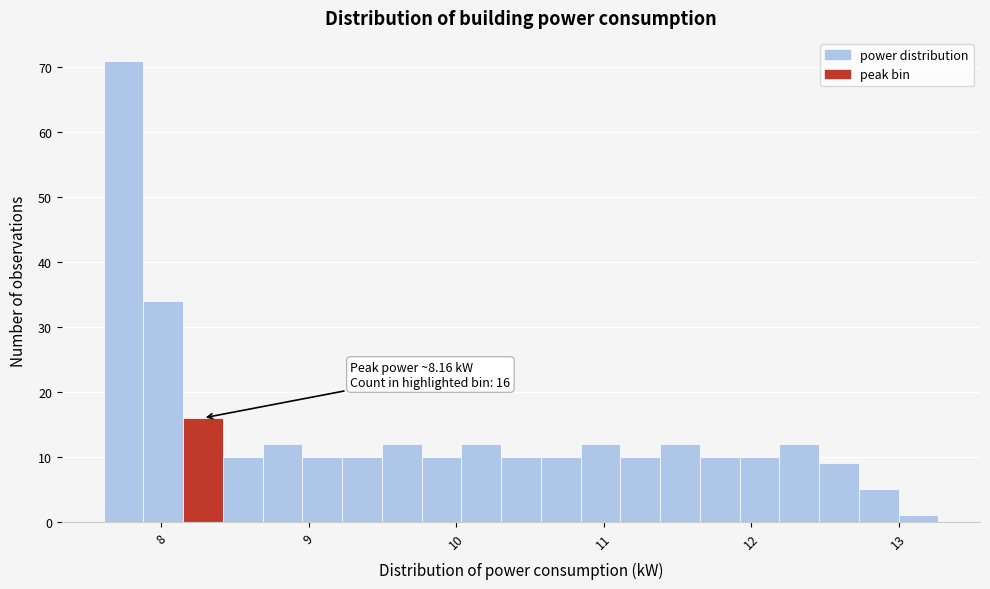

Around what value on the x-axis is the tallest bar? Give the approximate position of its centre, as read against the axis.

7.7